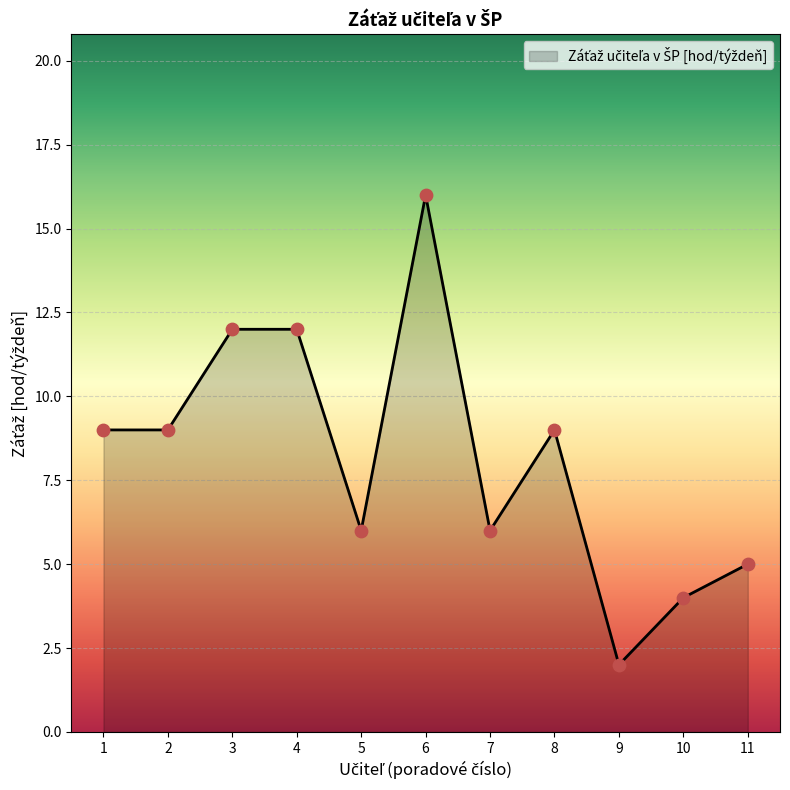

What is the change in value from 3 to 10?

-8